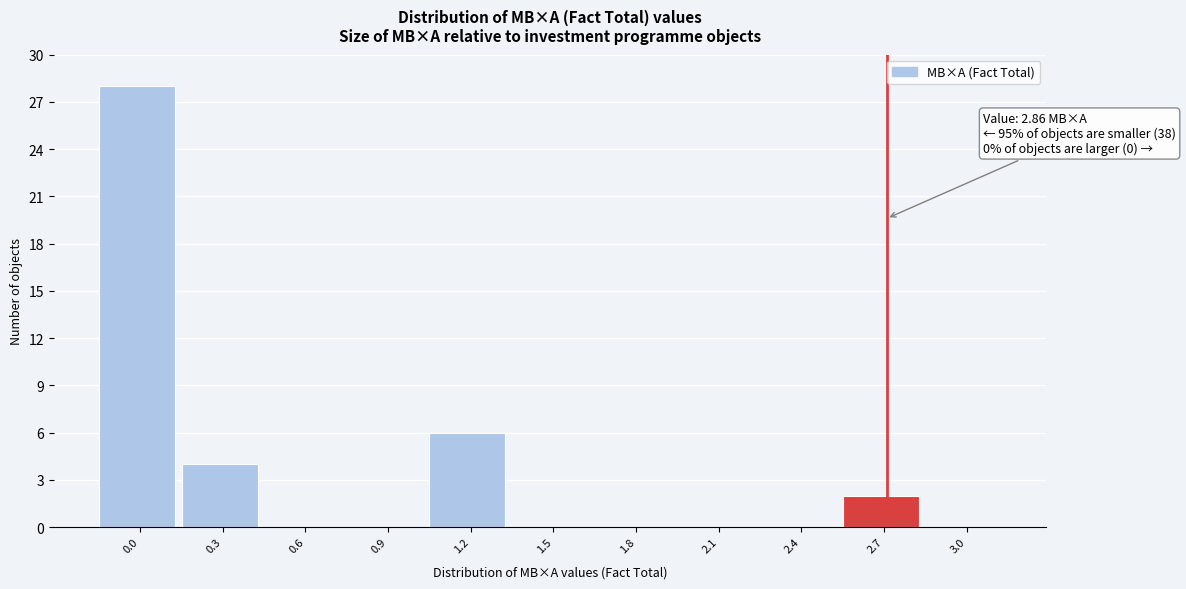

Reading left to right, transcribe all the data shown in this chart.

0.0=28	0.3=4	0.6=0	0.9=0	1.2=6	1.5=0	1.8=0	2.1=0	2.4=0	2.7=2	3.0=0